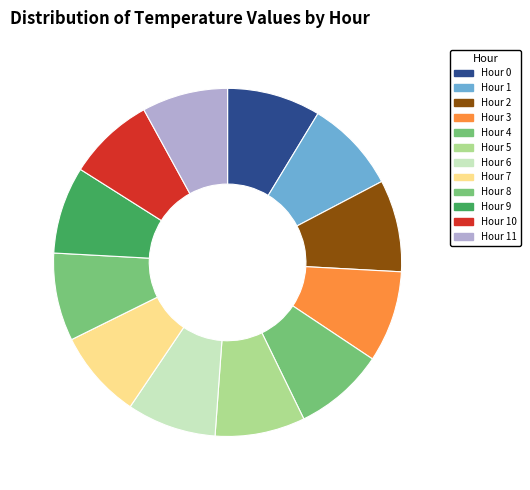

Approximately how many times larger is the value at Hour 8 compared to Hour 2?

1.0